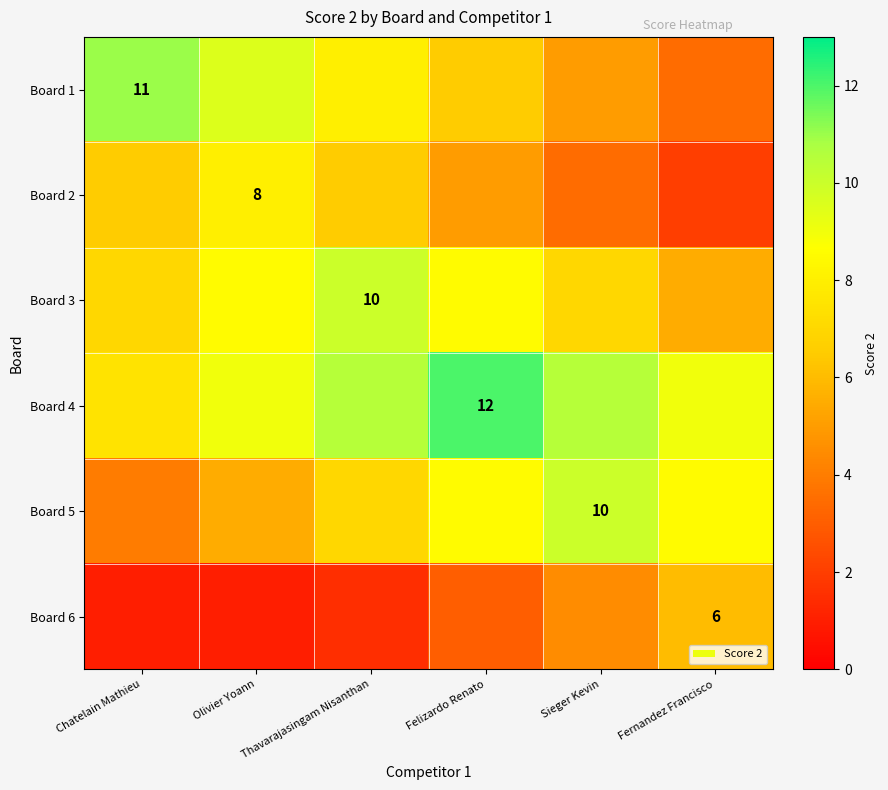

The Board 5 series shows 10.0 at Sieger Kevin. True or false?

True